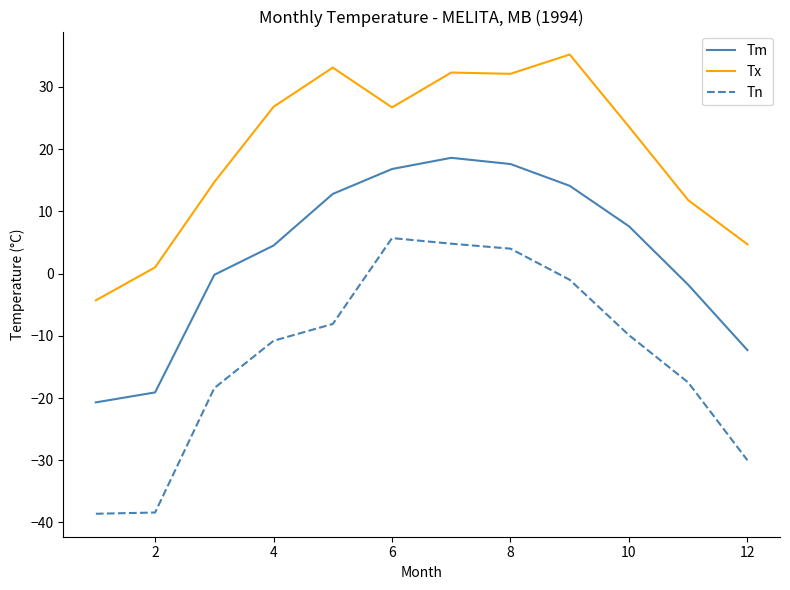

Which series has the largest total across all categories?

Tx